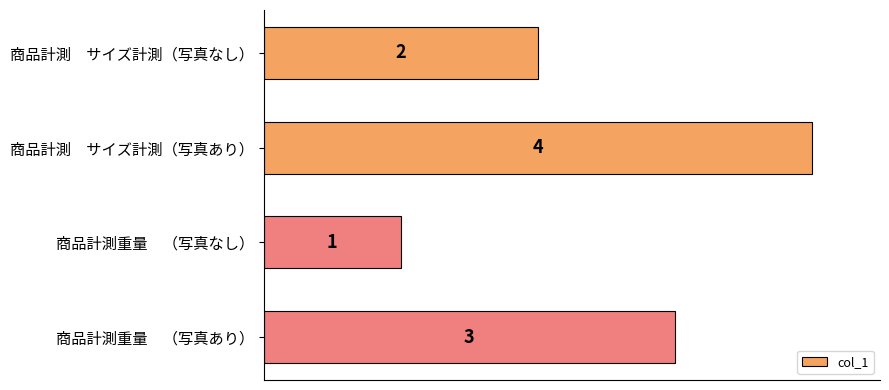

What is the sum of all values?

10